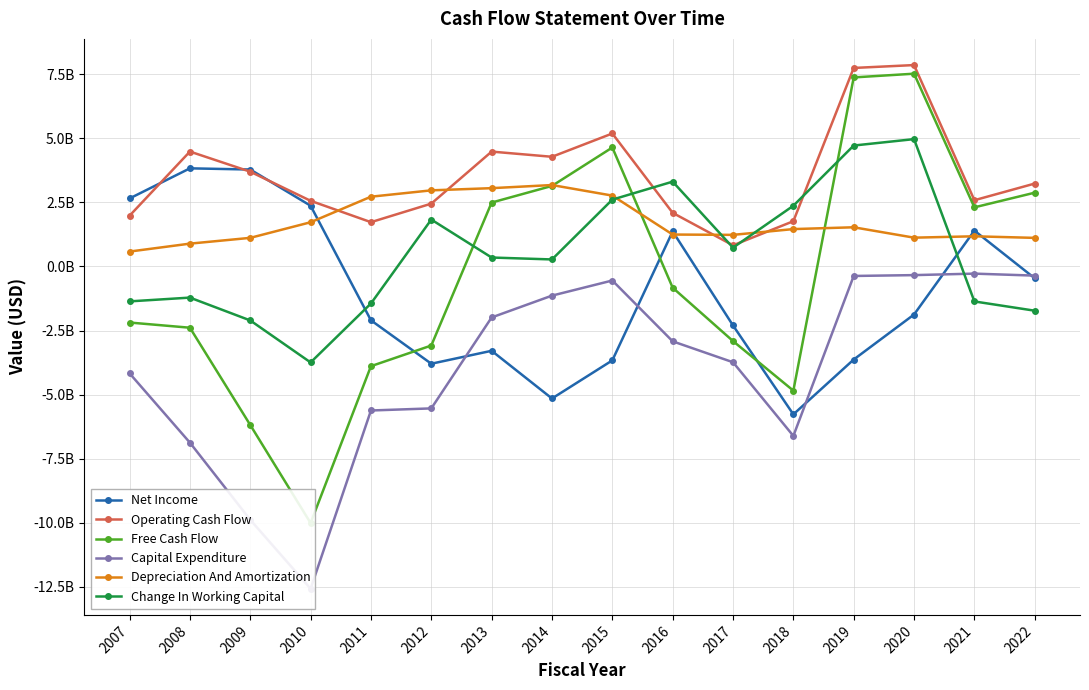

Is this an area chart (filled region under the line)?

No